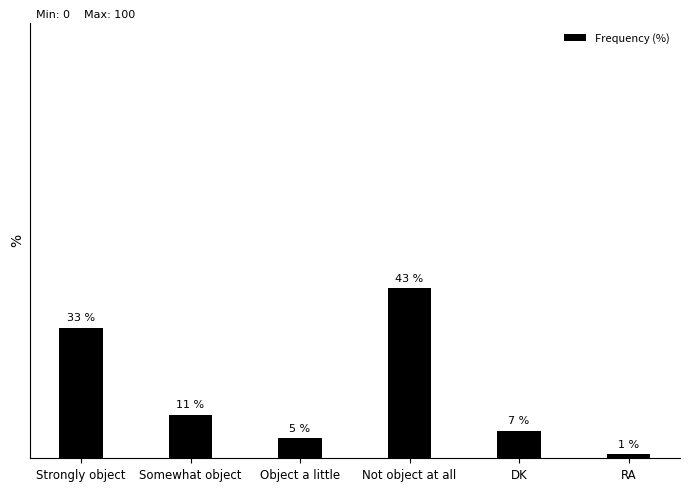

Between DK and RA, which is larger?

DK